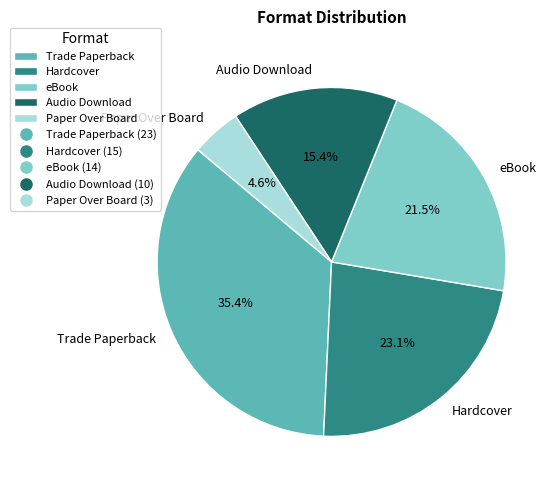

Does Hardcover represent more than half of the total?

No